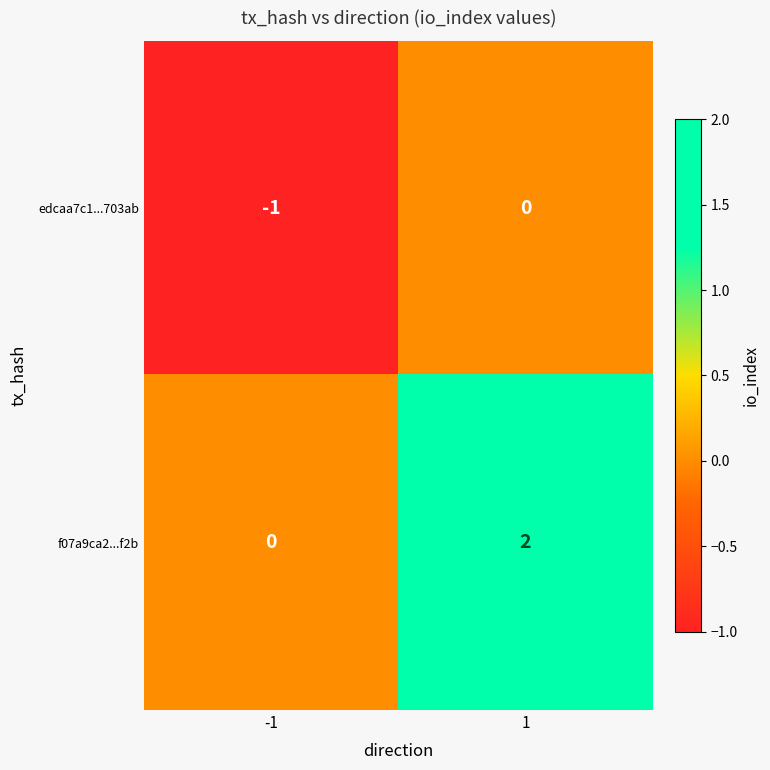

Which series has the widest spread of values?

f07a9ca2...f2b